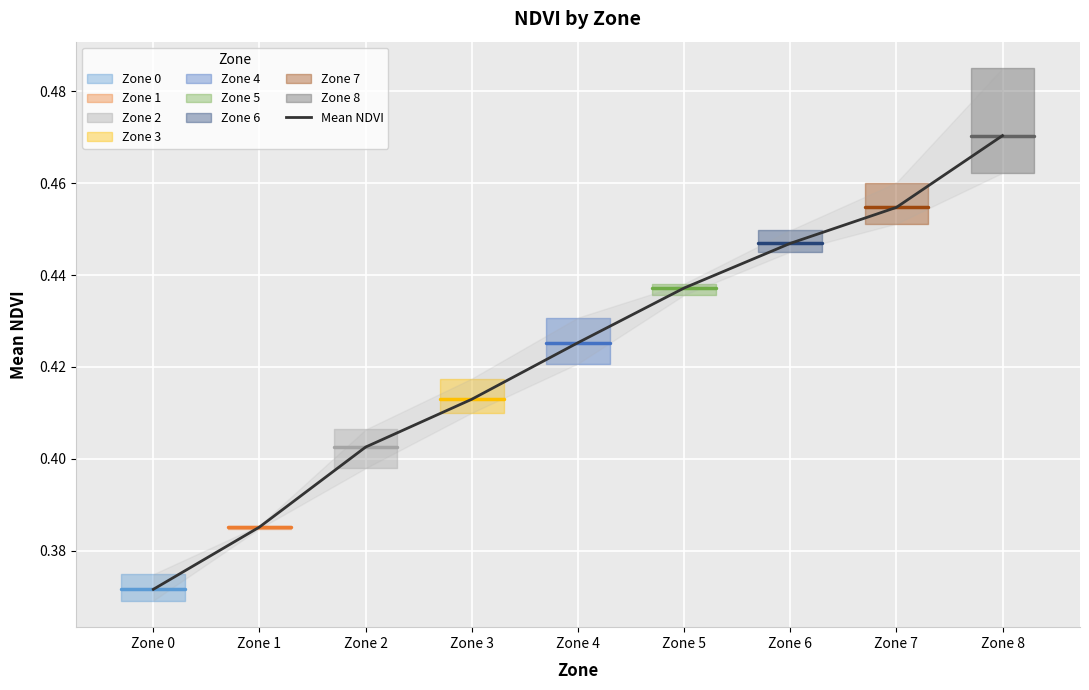

What is the minimum value shown in the chart?

0.4